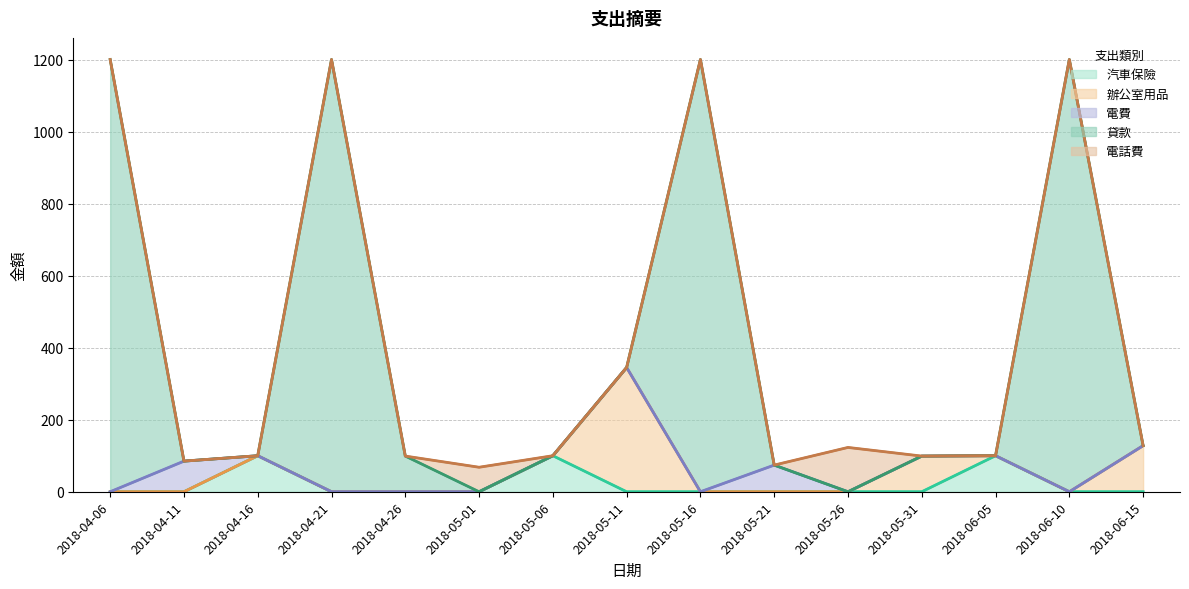

What is the label of the 11th point from the left?

2018-05-26